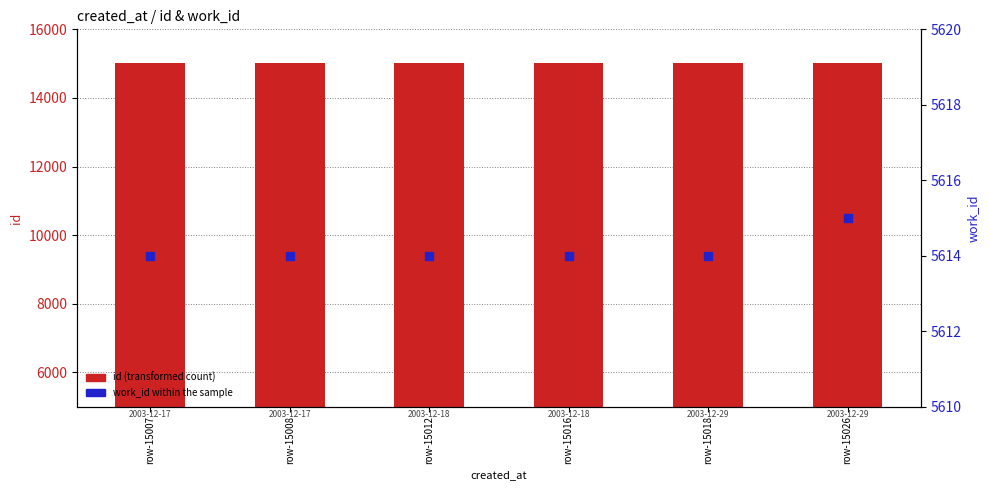

Which series has the widest spread of Y values?

id